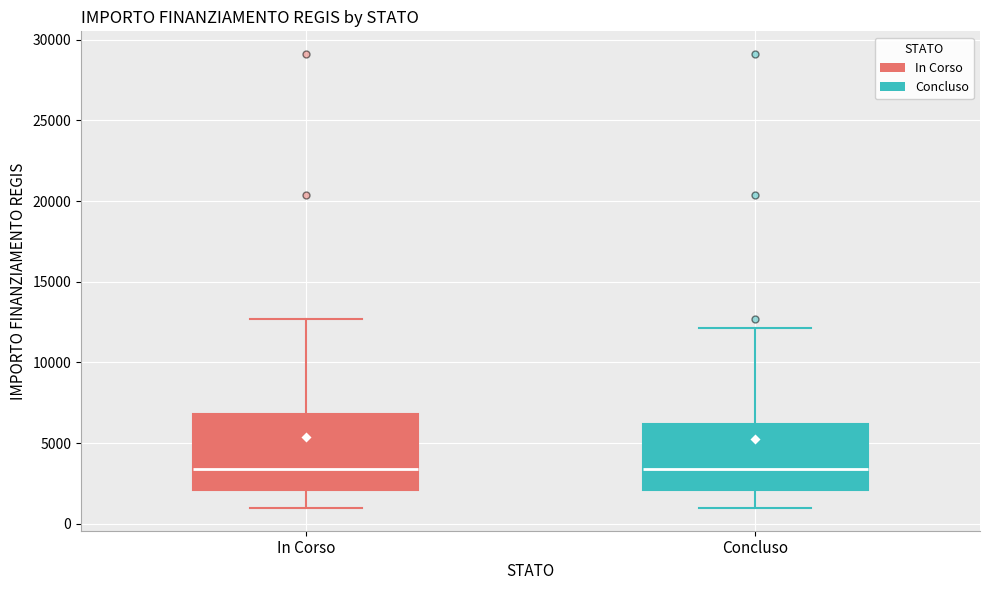

Where does the upper whisker of the box for Concluso end on the y-axis? The values are not printed on the chart, so give them approximately, as read against the axis.

12000